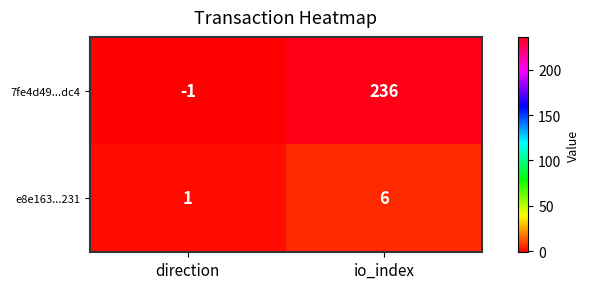

Which series has the largest total across all categories?

7fe4d49...dc4